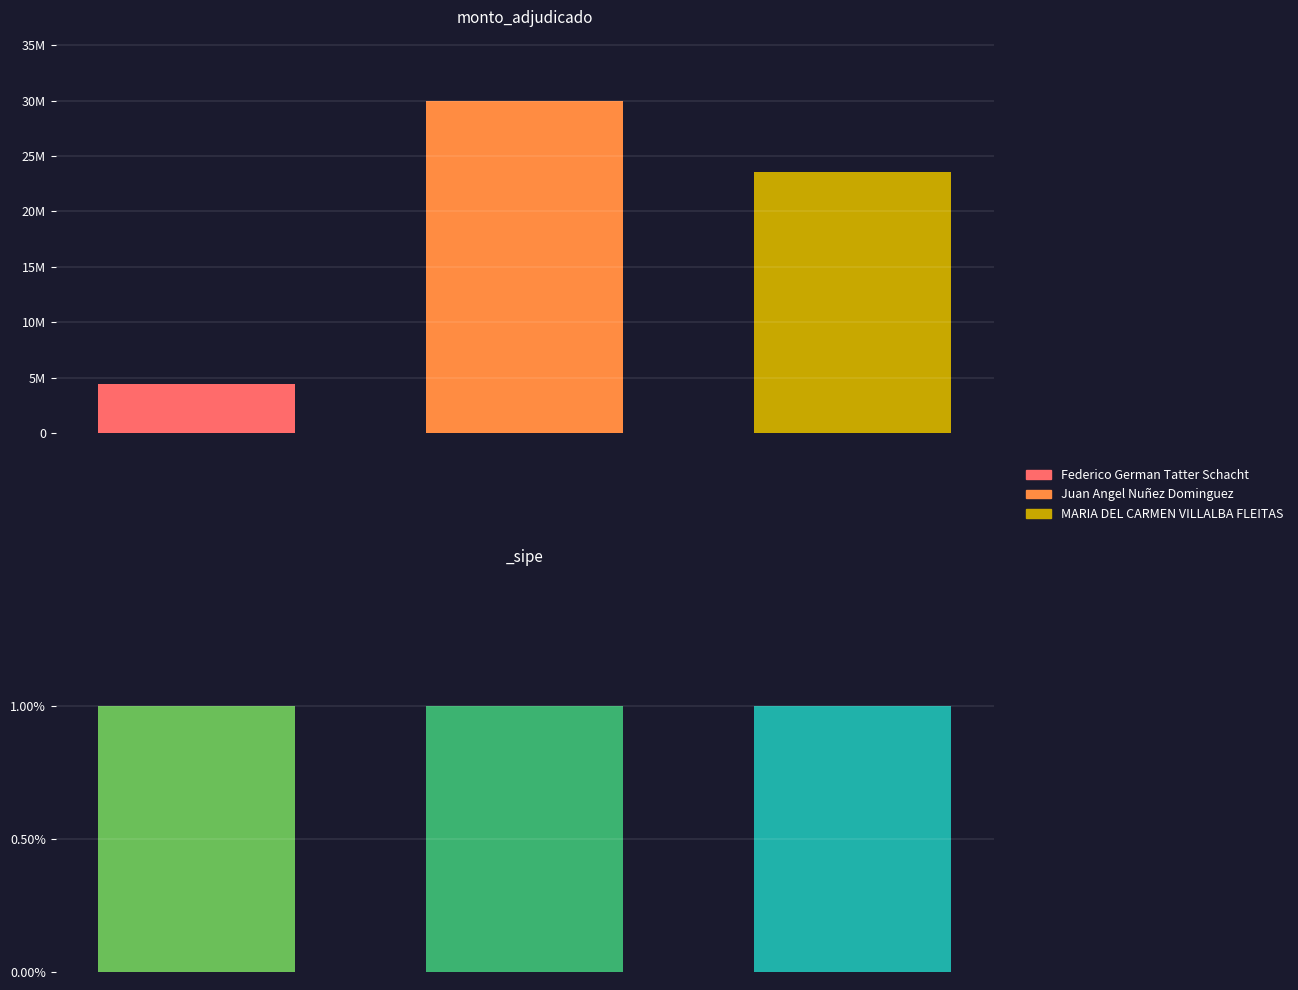

At which category does the chart reach its minimum across all series?

Federico German Tatter Schacht